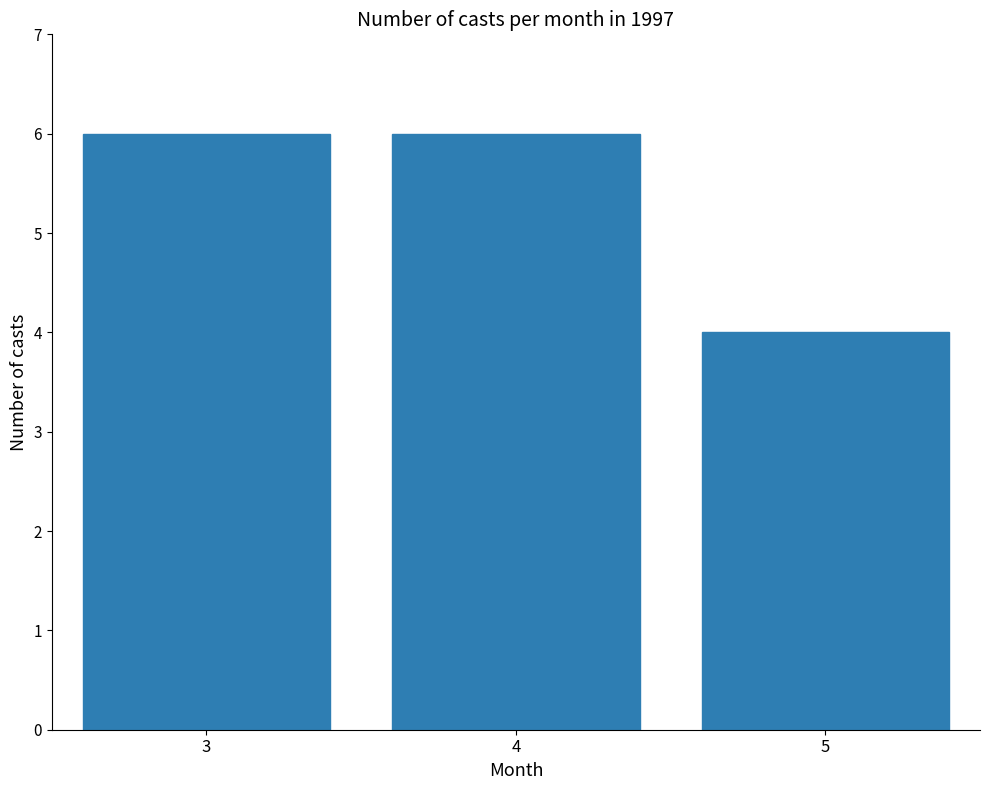

What is the average value?

5